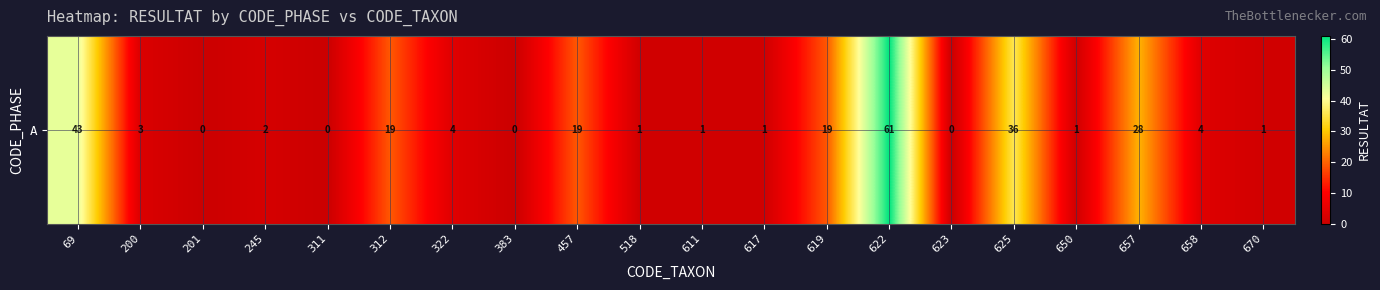

What is the difference between the maximum and second lowest values?

61